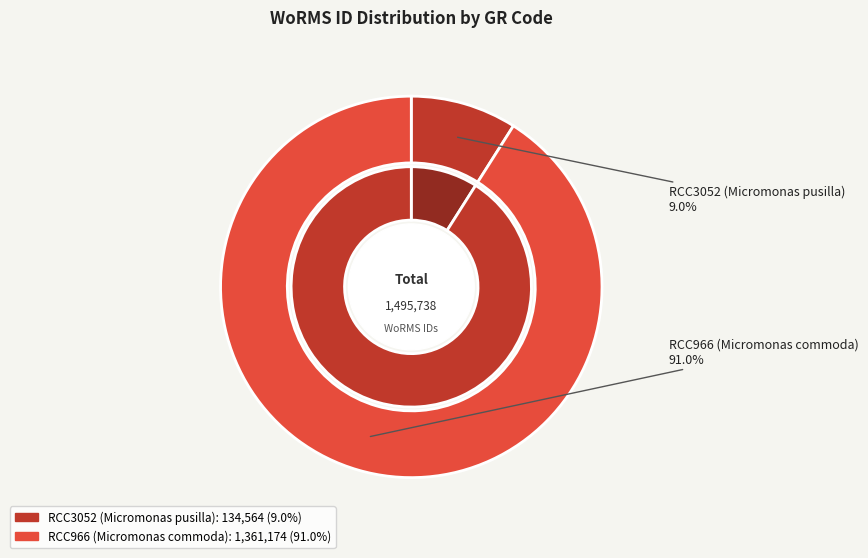

How many slices are in this pie chart?

2